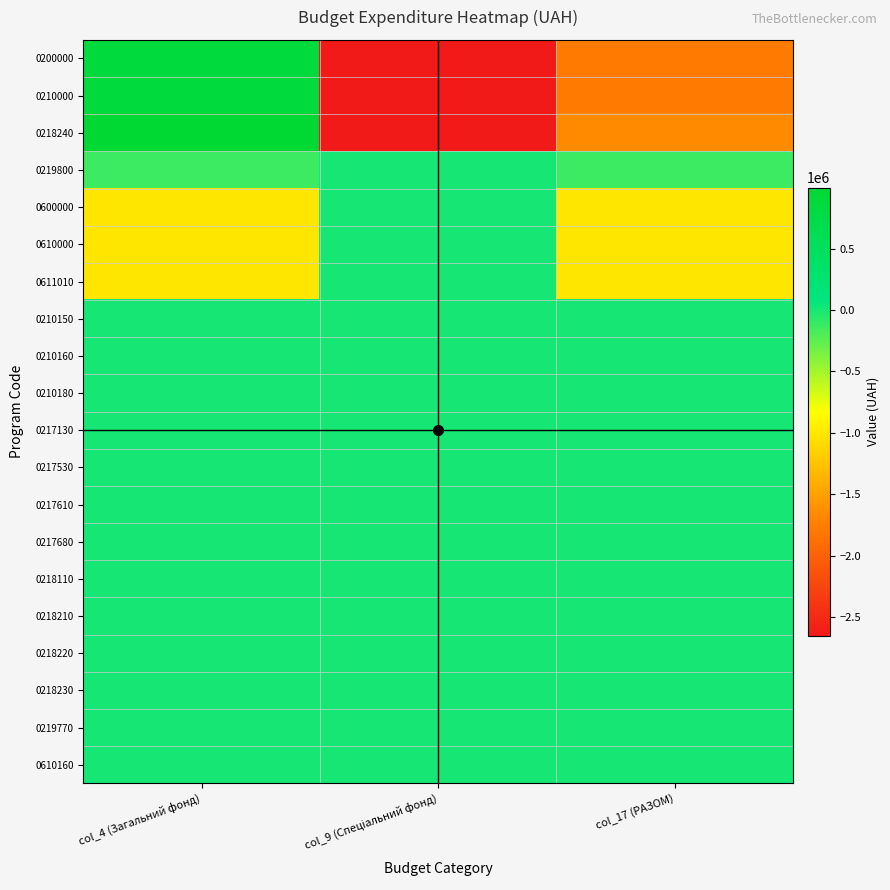

List the series in order of their peak value, highest first.

0218240, 0200000, 0210000, 0219800, 0600000, 0610000, 0611010, 0210150, 0210160, 0210180, 0217130, 0217530, 0217610, 0217680, 0218110, 0218210, 0218220, 0218230, 0219770, 0610160